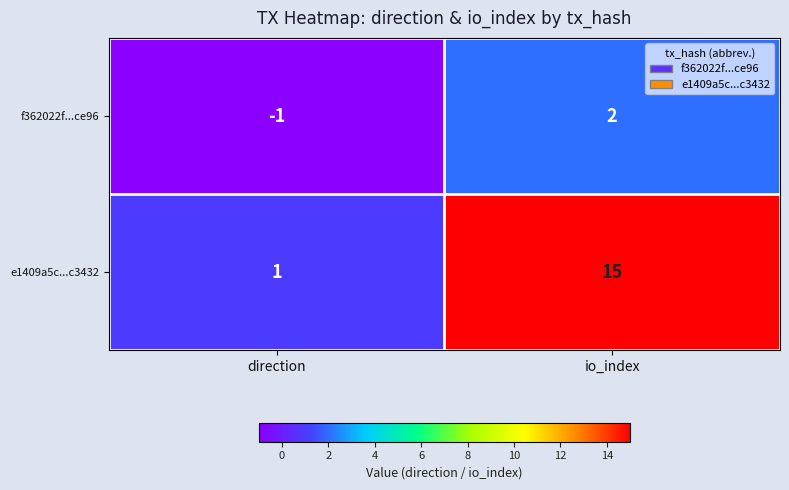

What is the approximate value of e1409a5c...c3432 at io_index?

15